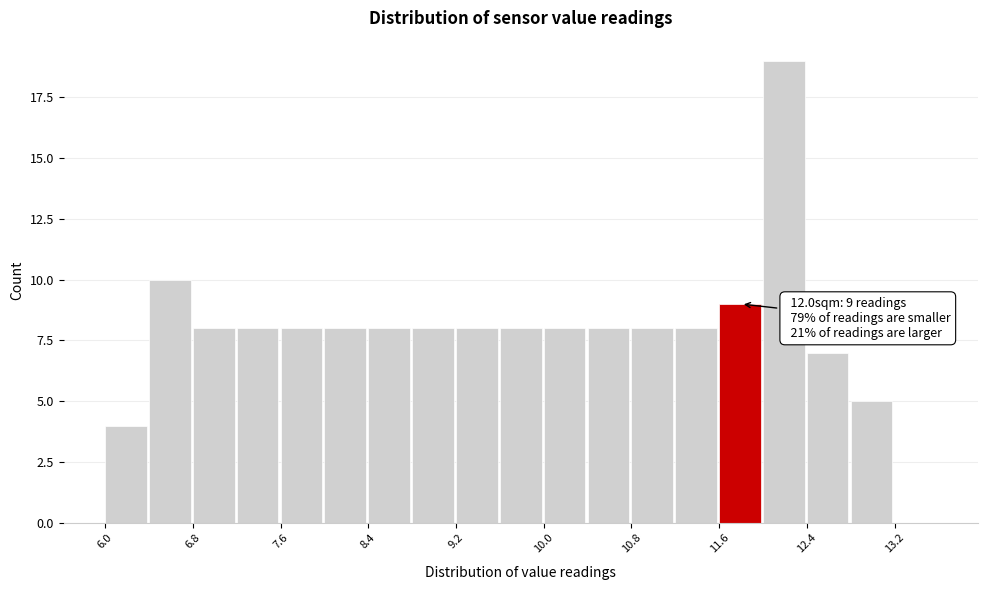

Over which range of the x-axis is the bar tallest?

12.0 to 12.4